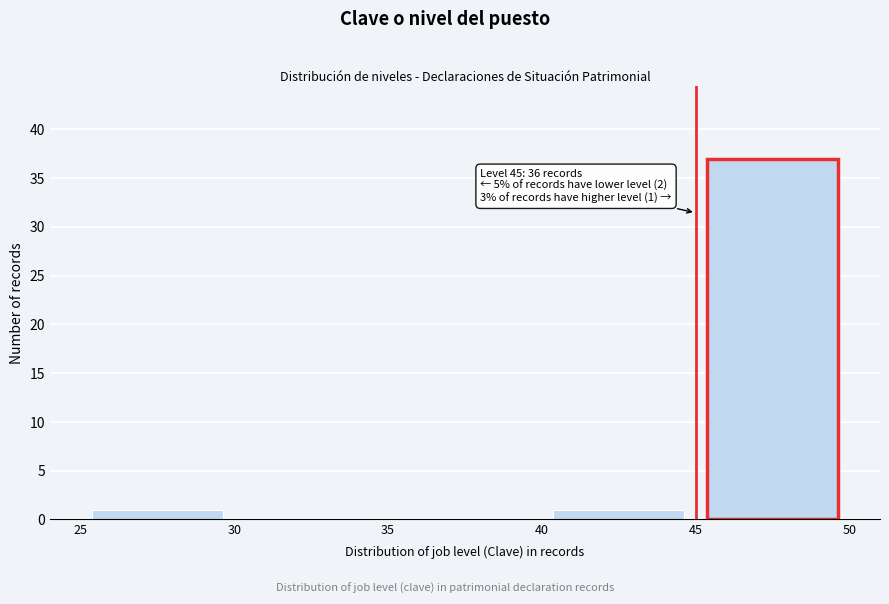

Which range on the x-axis has the tallest bar?

45 to 50